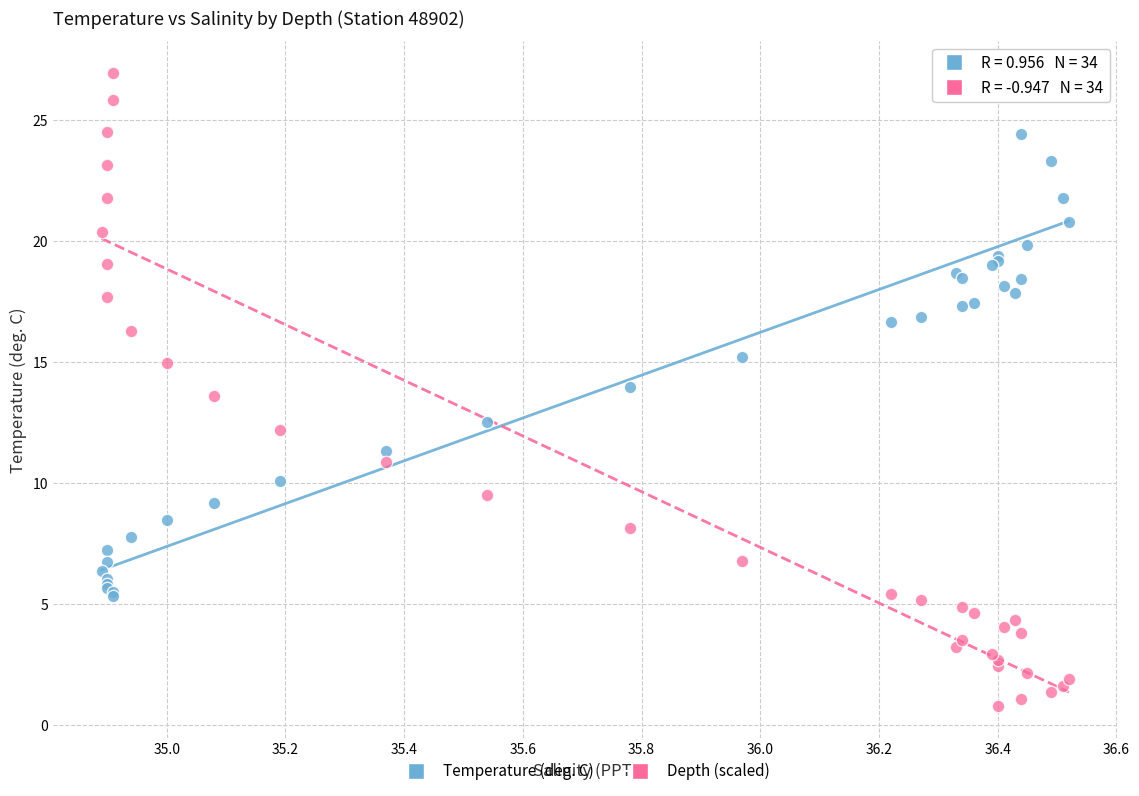

In the Temperature (deg. C) series, what Y value is closest to 16?

16.7